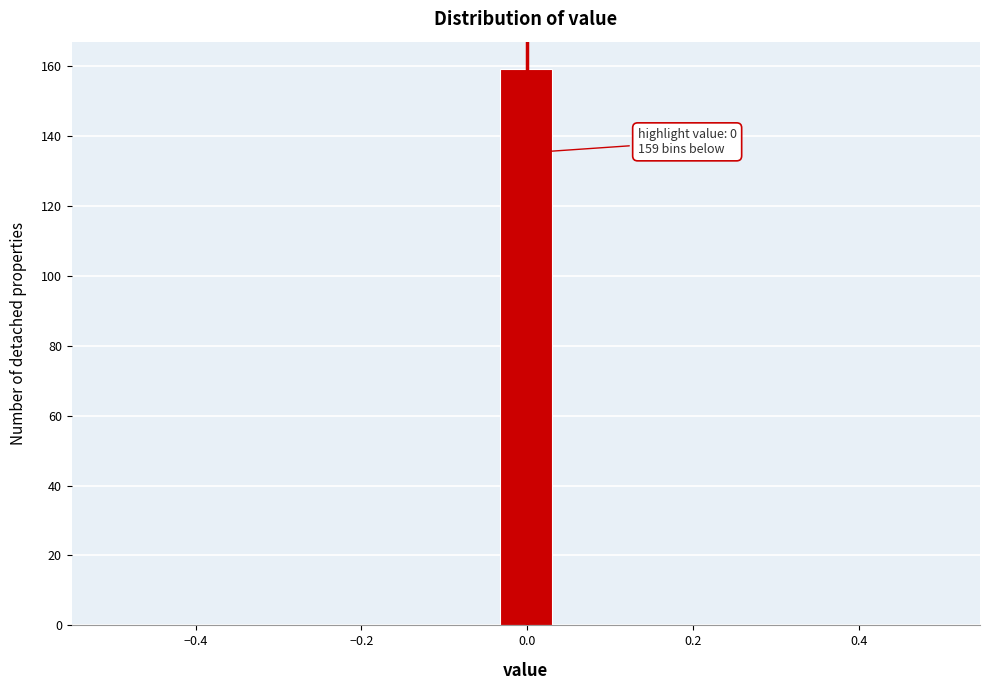

Around what value on the x-axis is the tallest bar? Give the approximate position of its centre, as read against the axis.

0.00